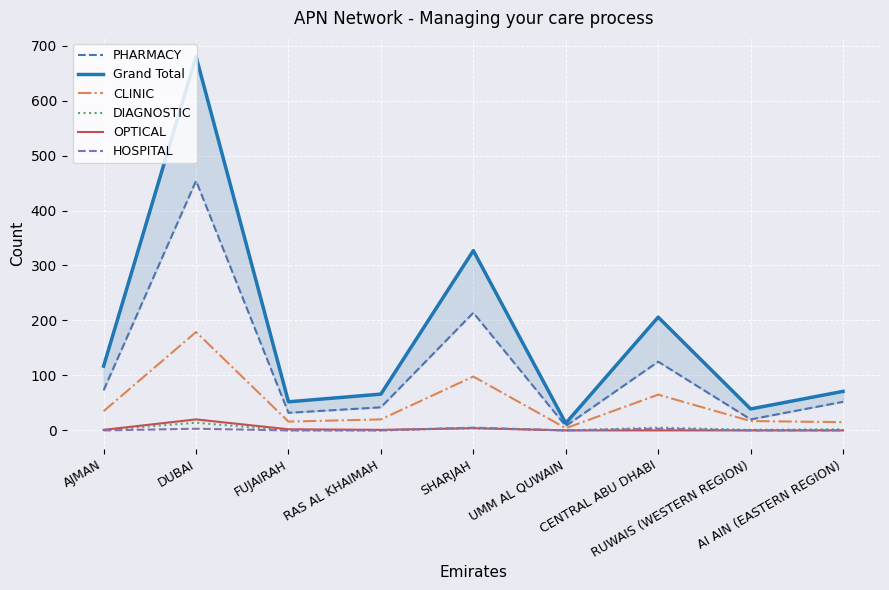

At CENTRAL ABU DHABI, list the series in order from largest to smallest.

Grand Total, PHARMACY, CLINIC, DIAGNOSTIC, HOSPITAL, OPTICAL